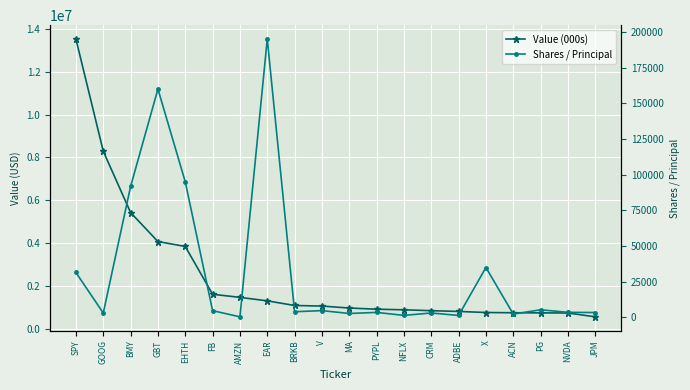

Rank the series at EHTH from highest to lowest value.

Value (000s), Shares / Principal